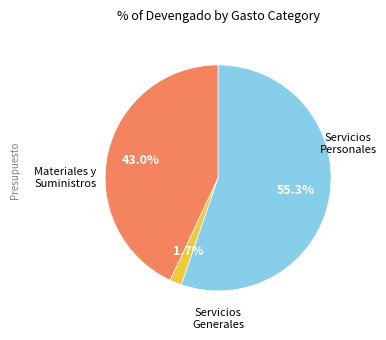

To the nearest percent, what is the average slice percentage?

33%